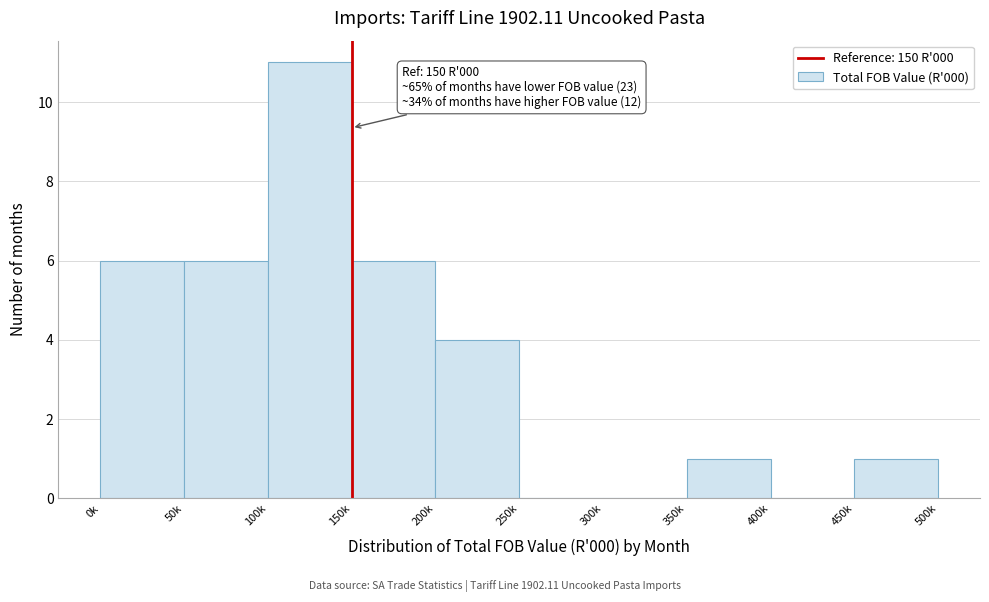

Reading right to left, list all the values displayed in this chart.

450k=1	400k=0	350k=1	300k=0	250k=0	200k=4	150k=6	100k=11	50k=6	0k=6